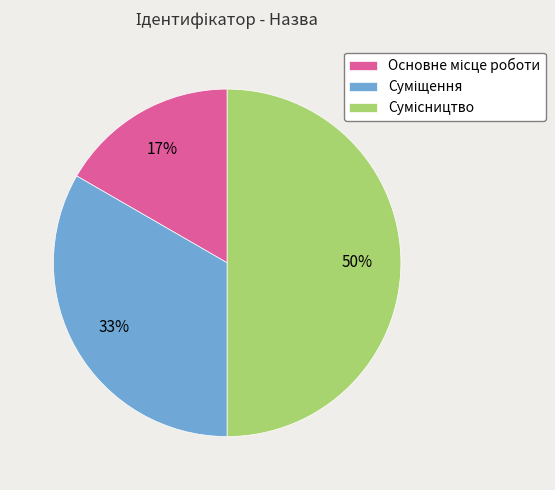

To the nearest percent, what is the average slice percentage?

33%